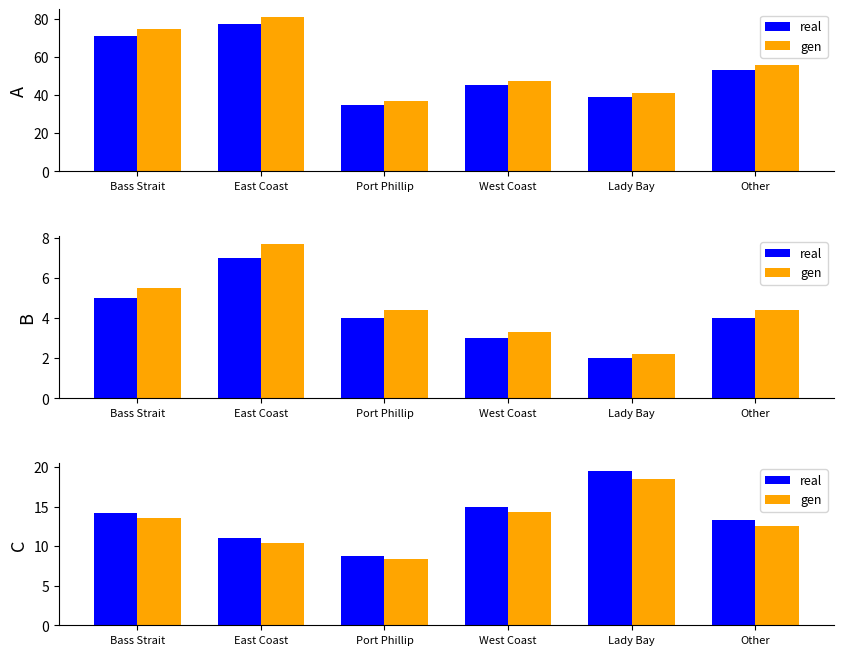

What is the difference between the second highest and minimum values in the gen series?

5.9